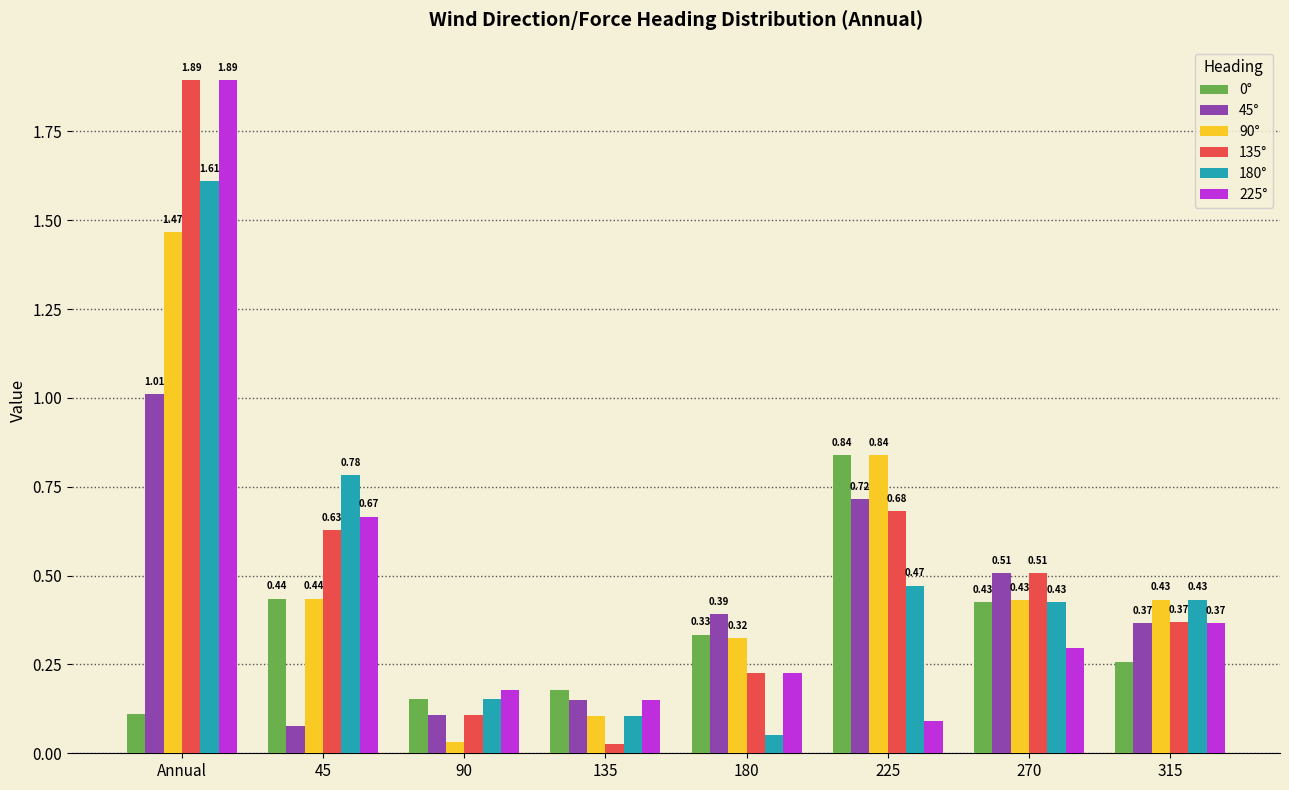

What is the sum of all 90° values?

4.1